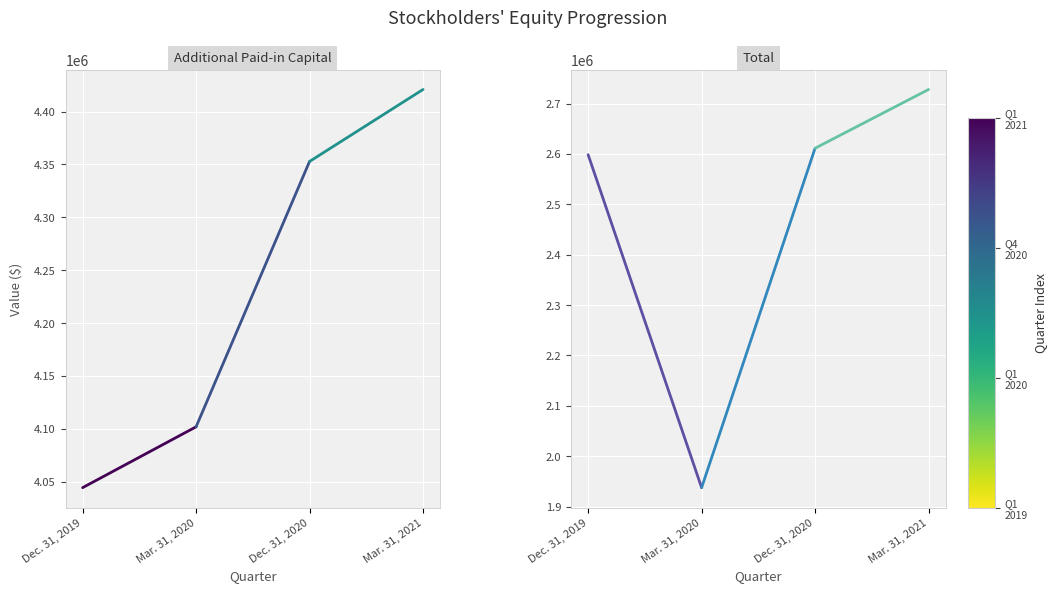

What is the label of the 2nd point from the left?

Mar. 31, 2020